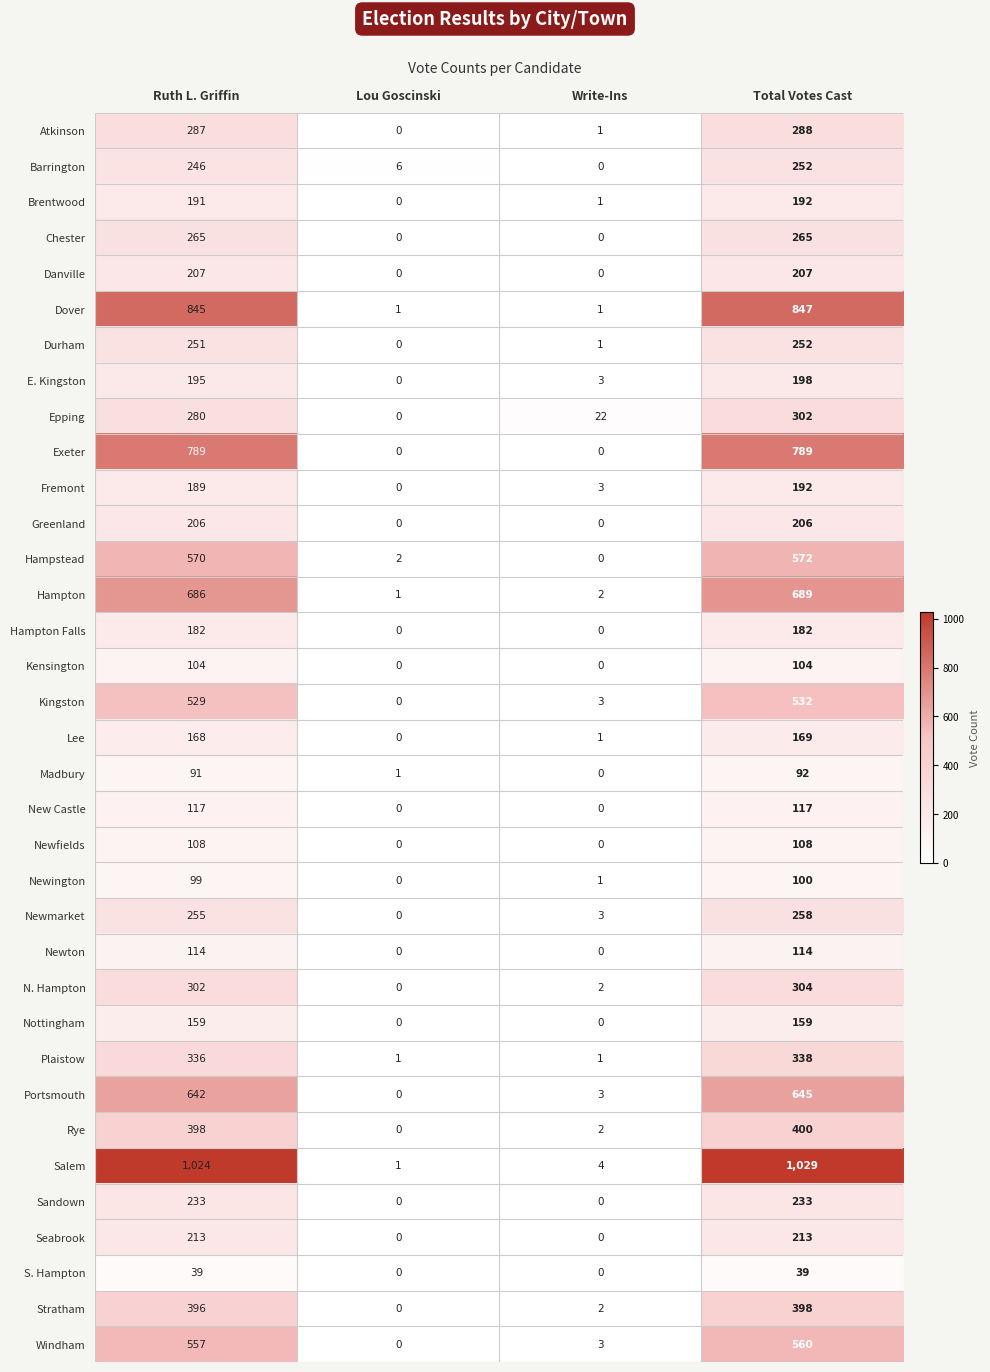

How many data points in Exeter are less than 789?

2